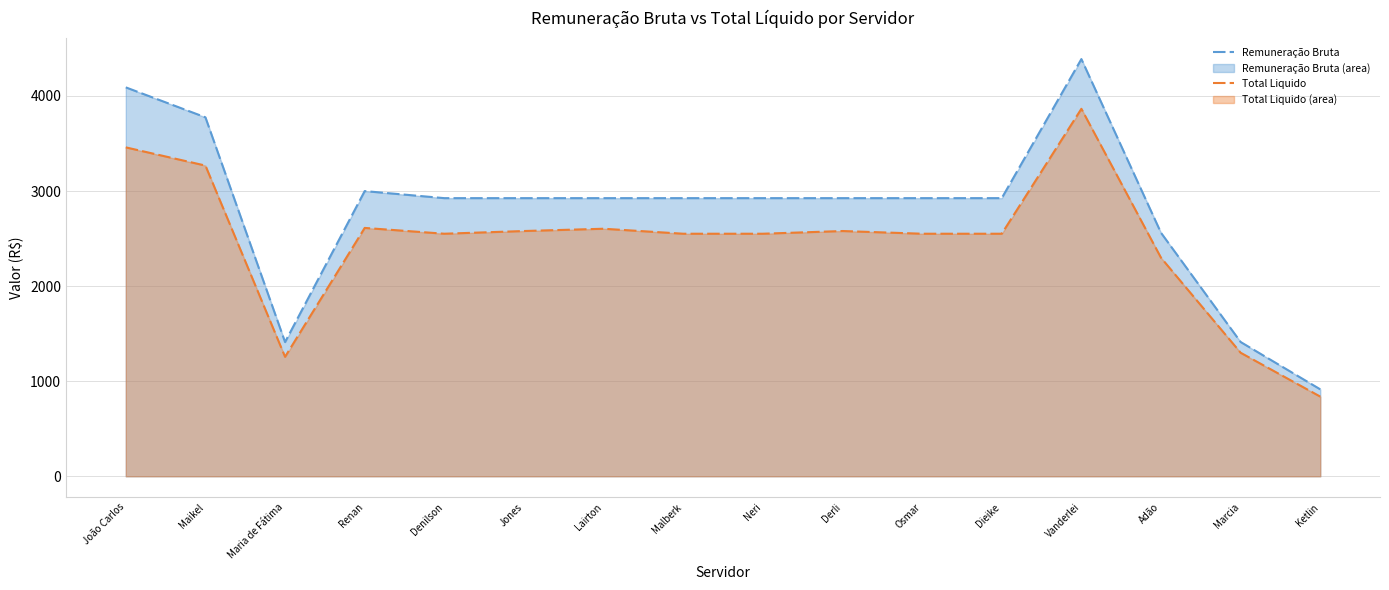

What position from the right is João Carlos?

16